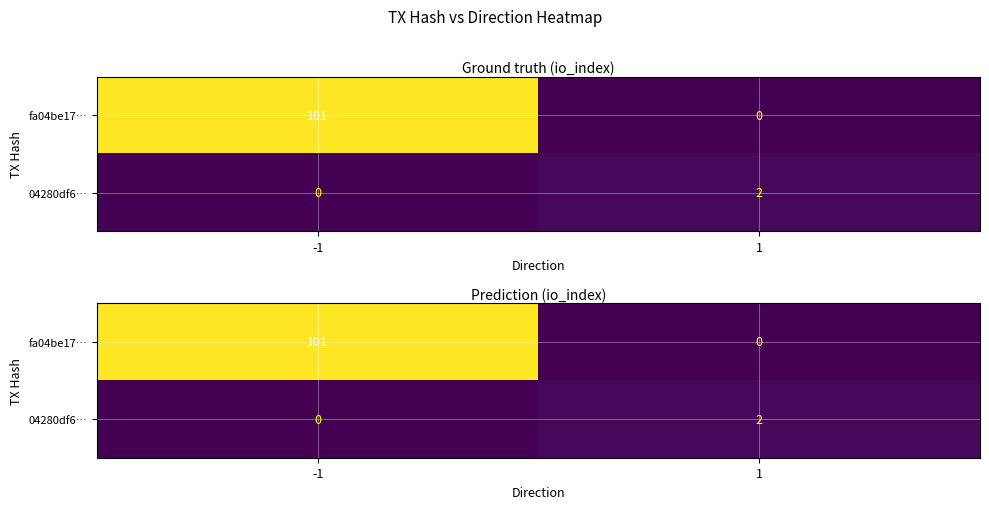

Is it true that fa04be17… equals -58 at 1?

False